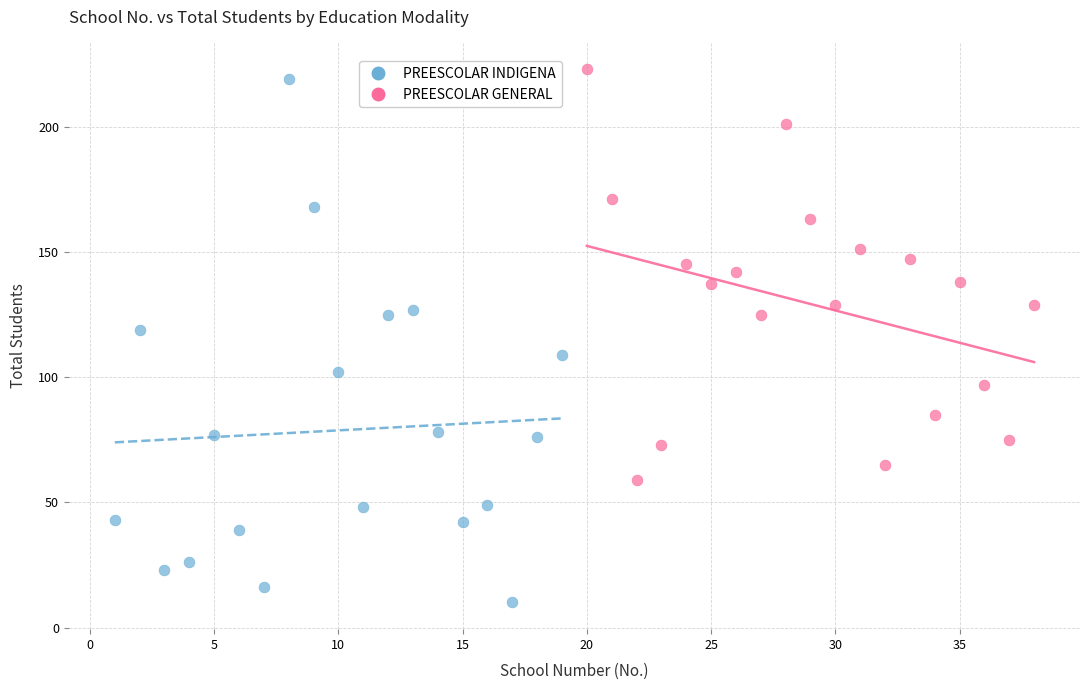

What are all the series names shown in the legend?

PREESCOLAR INDIGENA, PREESCOLAR GENERAL